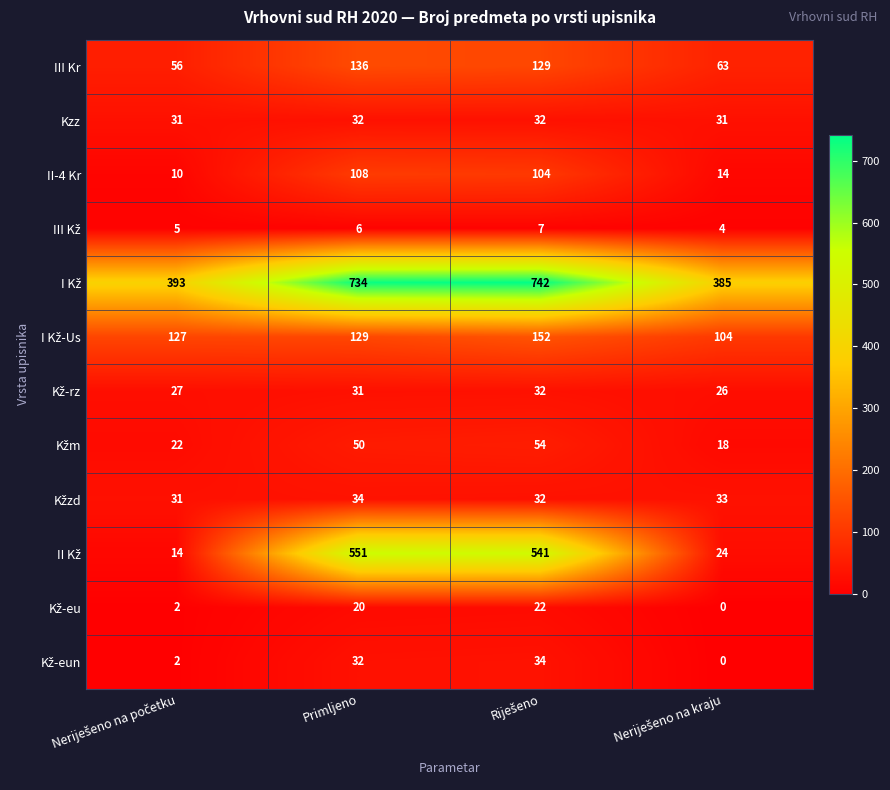

What is the lowest value of the II-4 Kr series?

10